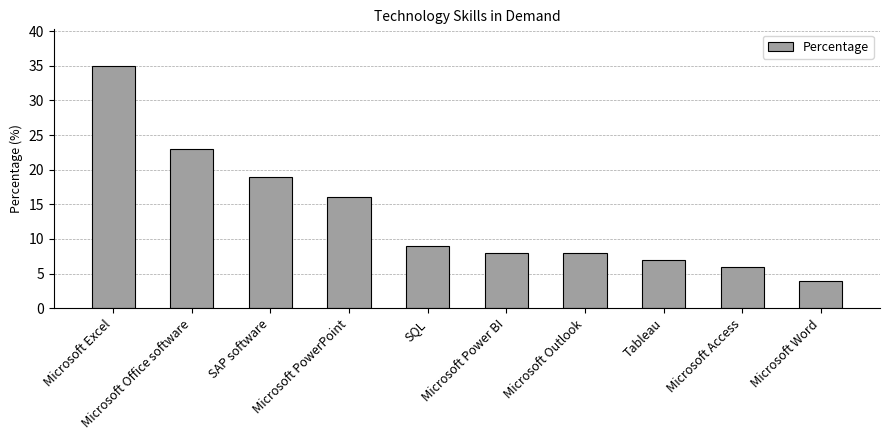

What is the smallest value displayed?

4